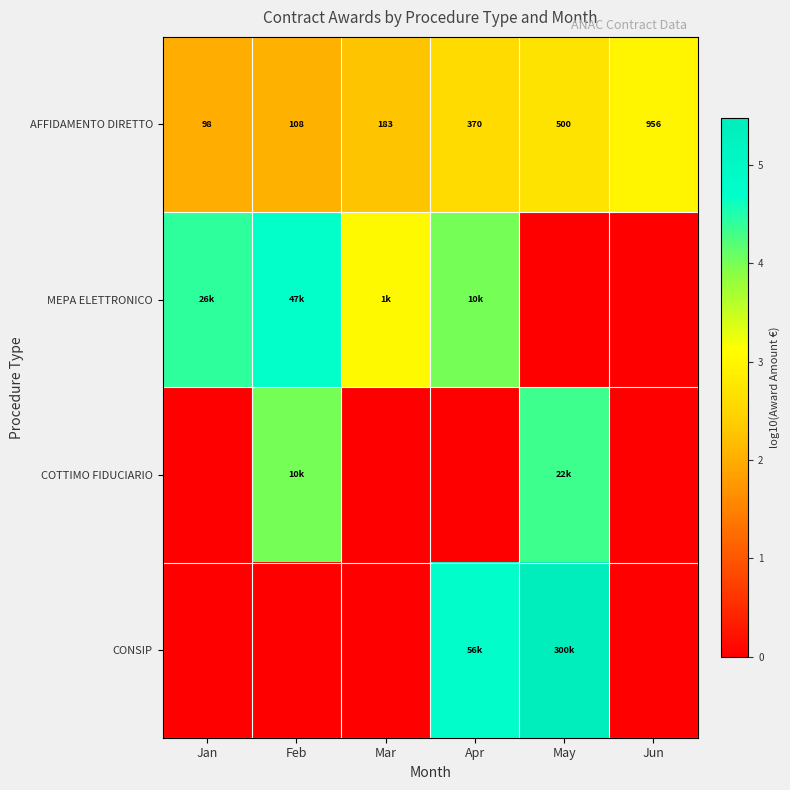

Is it true that MEPA ELETTRONICO equals -2.4 at May?

False